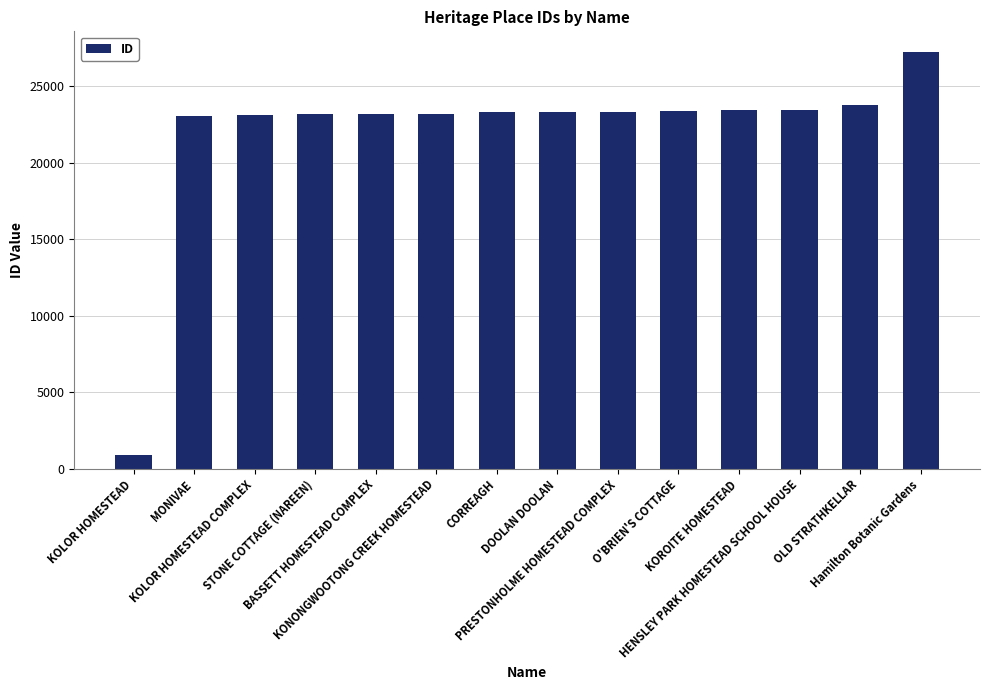

What is the approximate value at KOLOR HOMESTEAD?

922